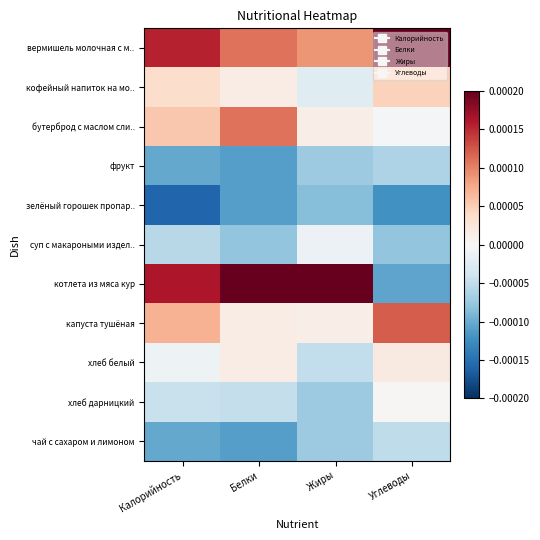

Which series has the largest total across all categories?

вермишель молочная с м..